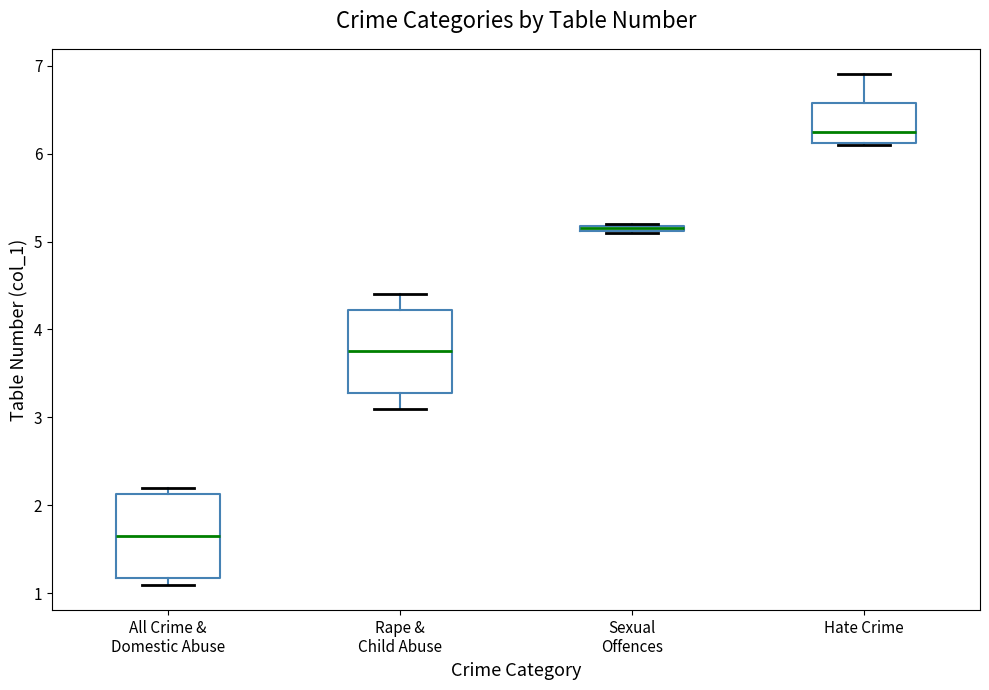

Where is the lower edge of the box for All Crime & Domestic Abuse on the y-axis? The values are not printed on the chart, so give them approximately, as read against the axis.

1.2